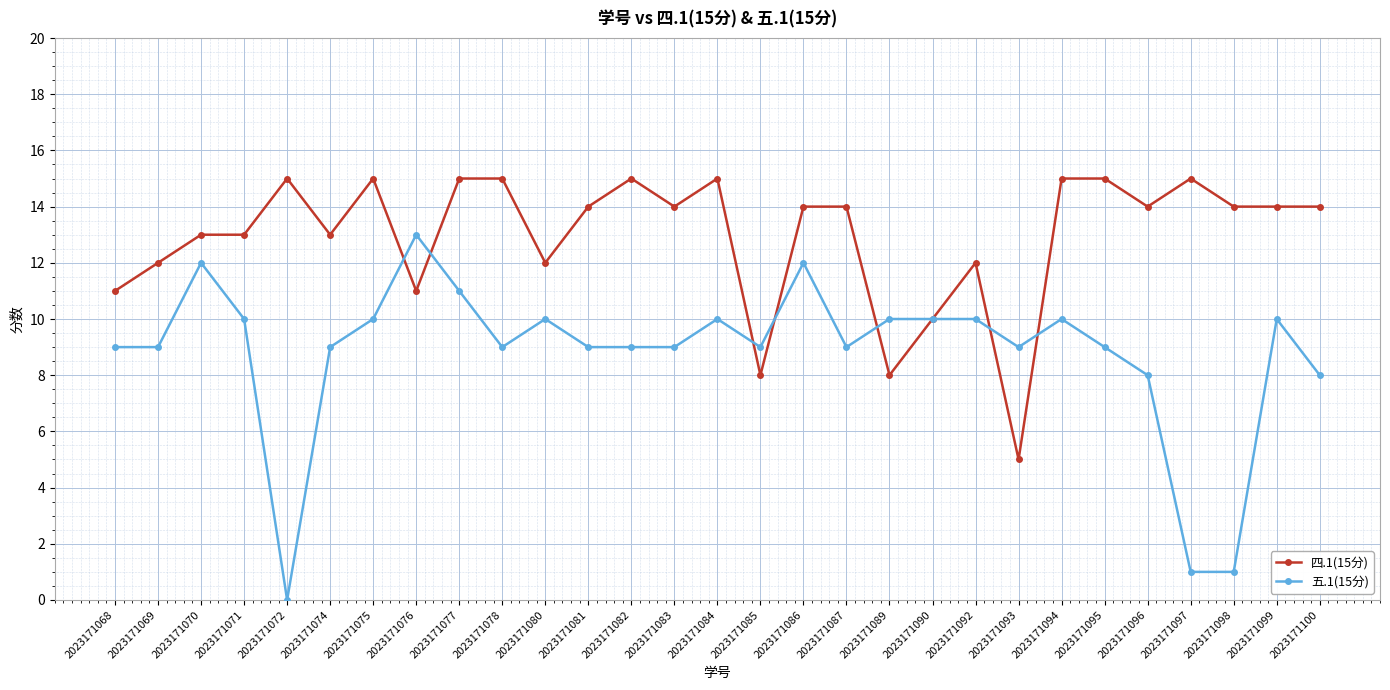

The 五.1(15分) series shows 6 at 2023171070. True or false?

False